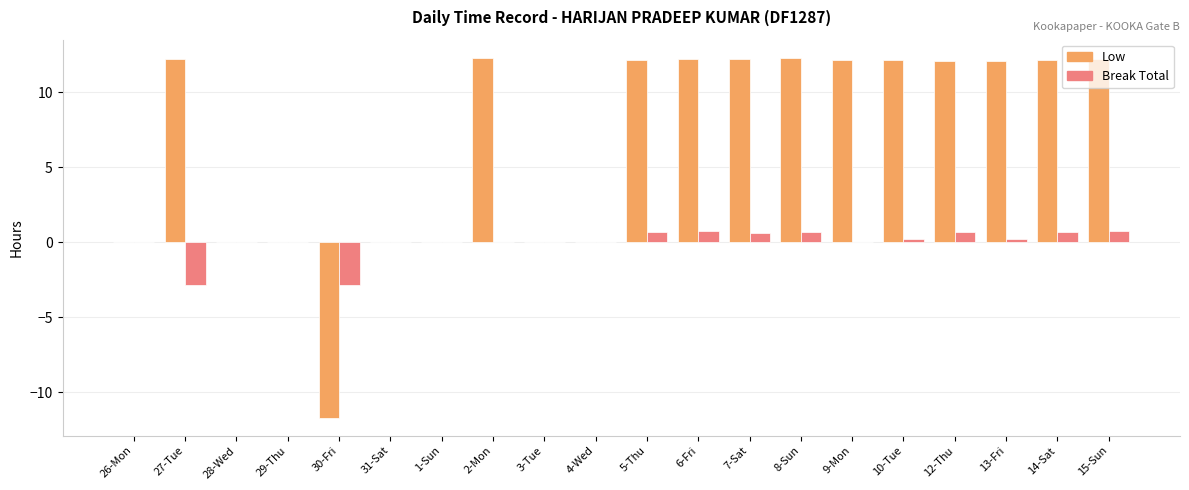

What is the sum of the Break Total values at 2-Mon and 15-Sun?

0.7